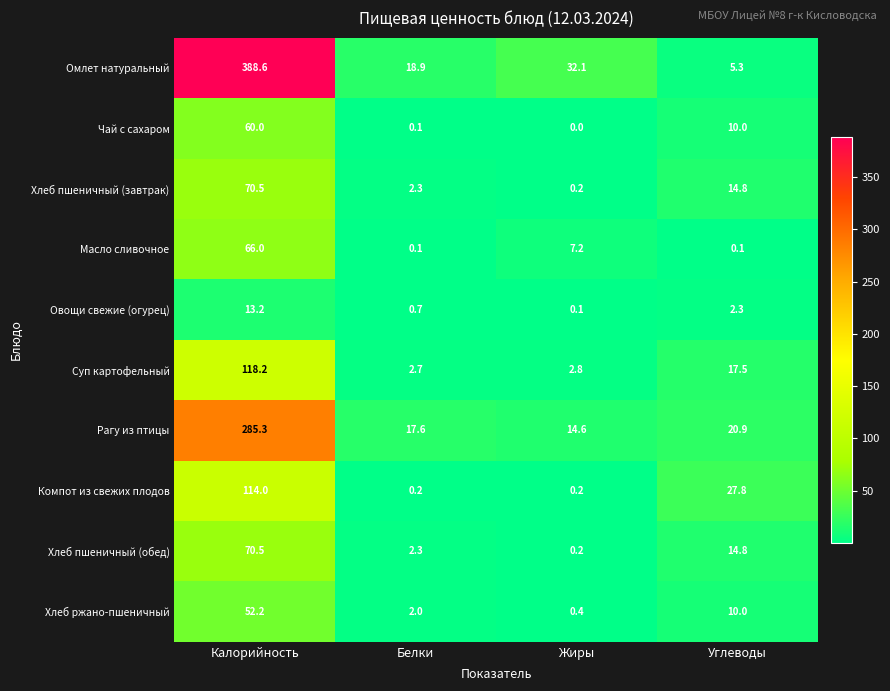

How many values in the Омлет натуральный series exceed 32?

2